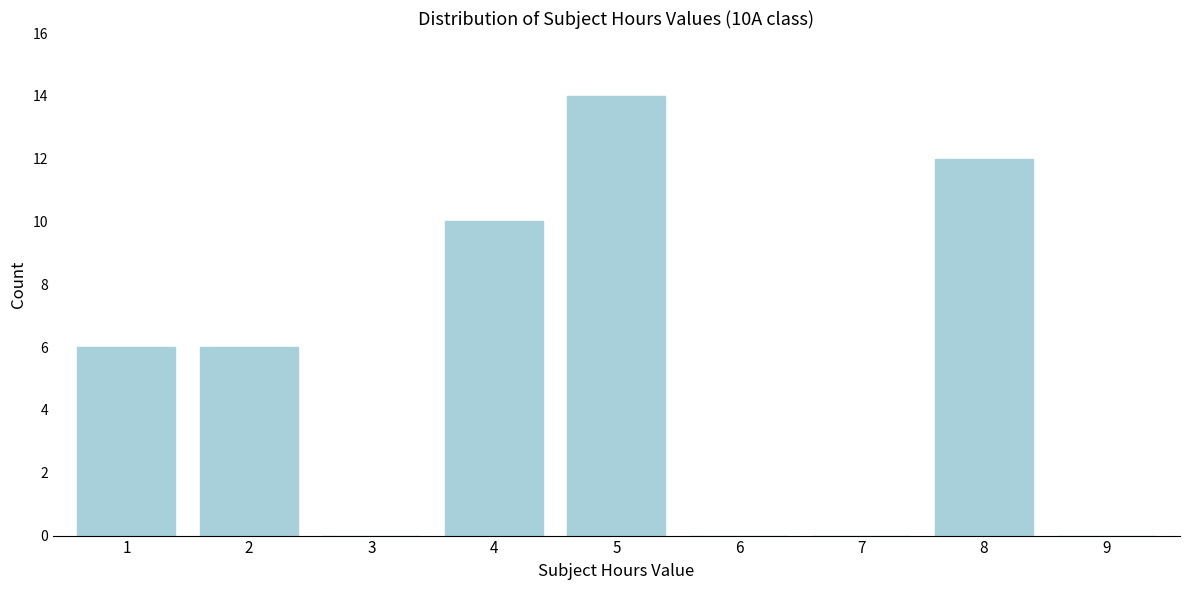

The value at 6 is 6. True or false?

False